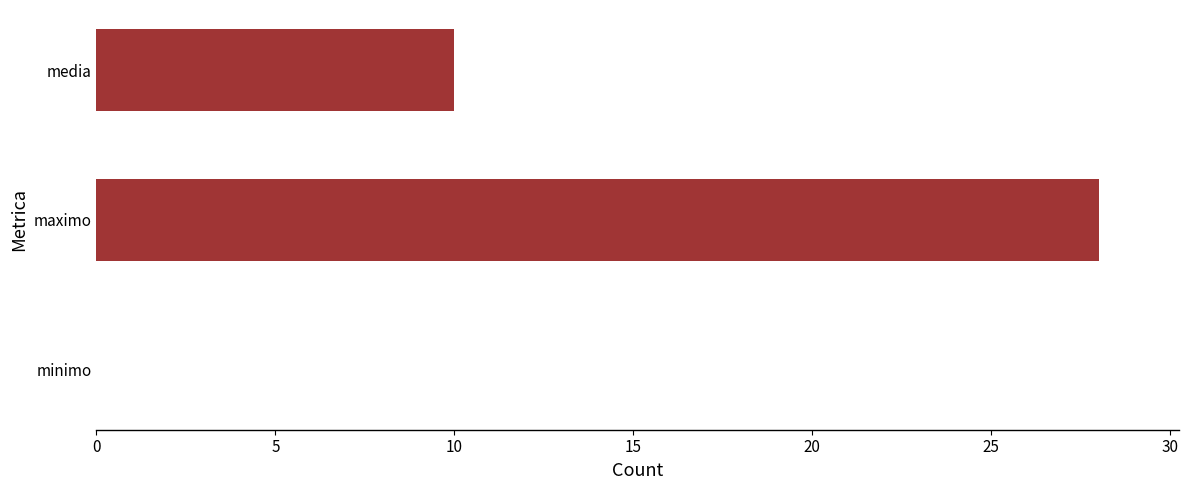

Reading bottom to top, extract all data points from this chart.

minimo=0.0	maximo=28.0	media=10.0